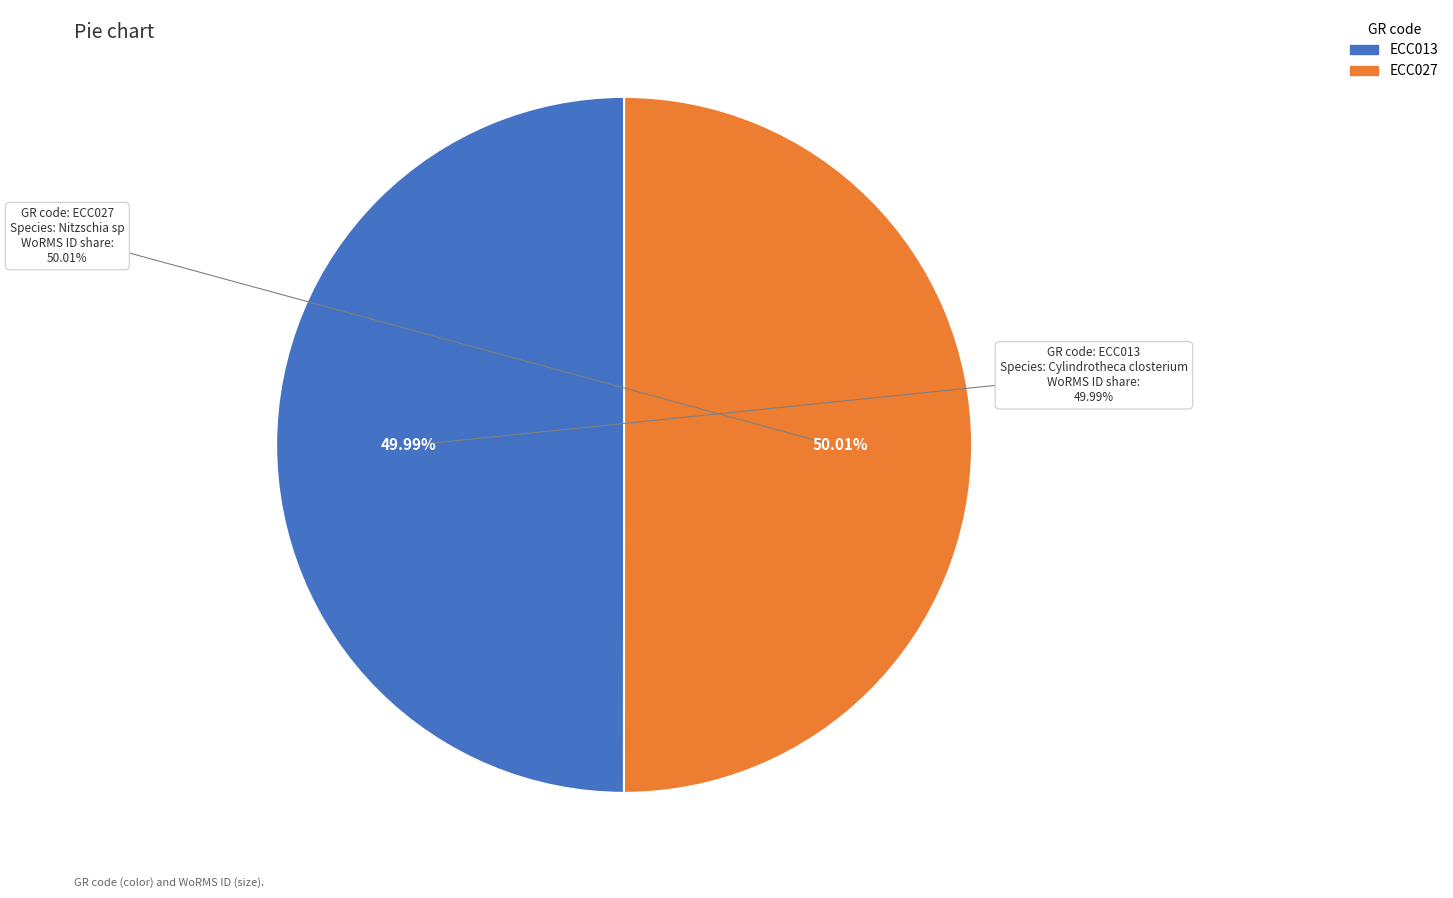

To the nearest percent, what percentage of the pie is ECC013?

50%